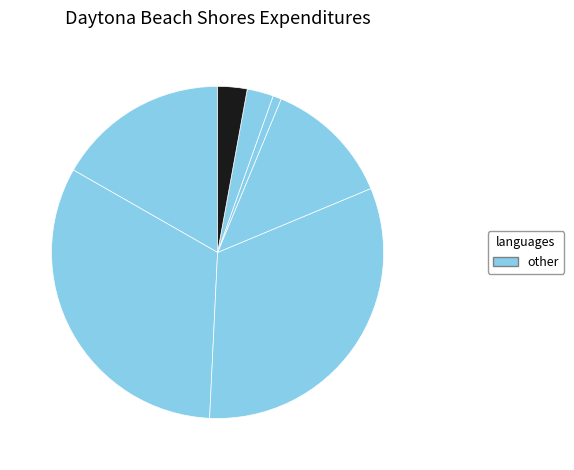

Count the number of slices in the pie.

7